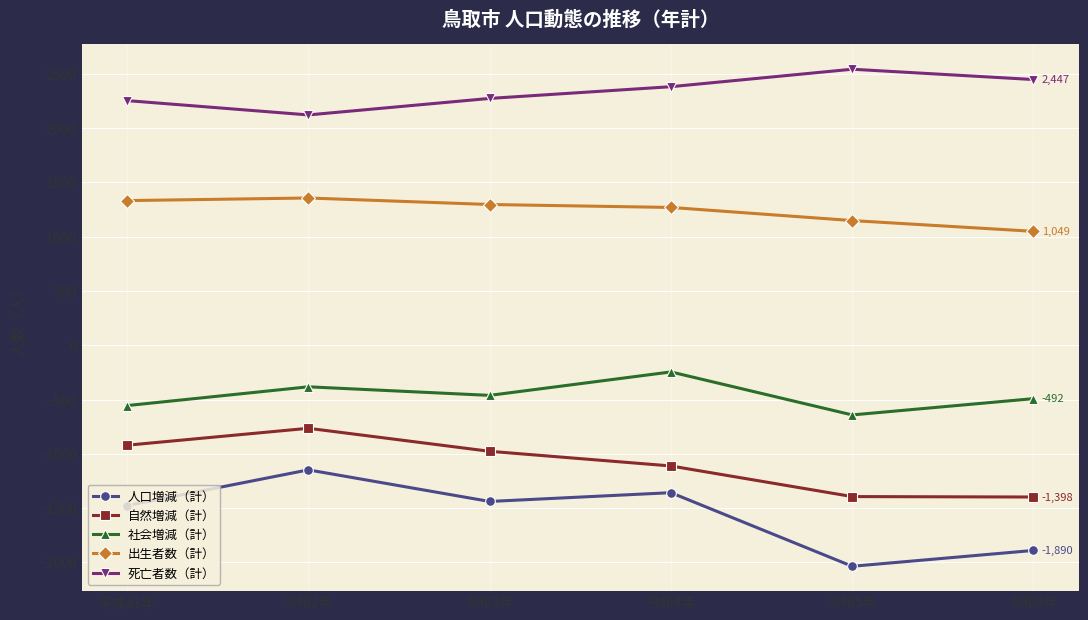

Which series changed the most between 令和2年 and 令和6年?

人口増減（計）